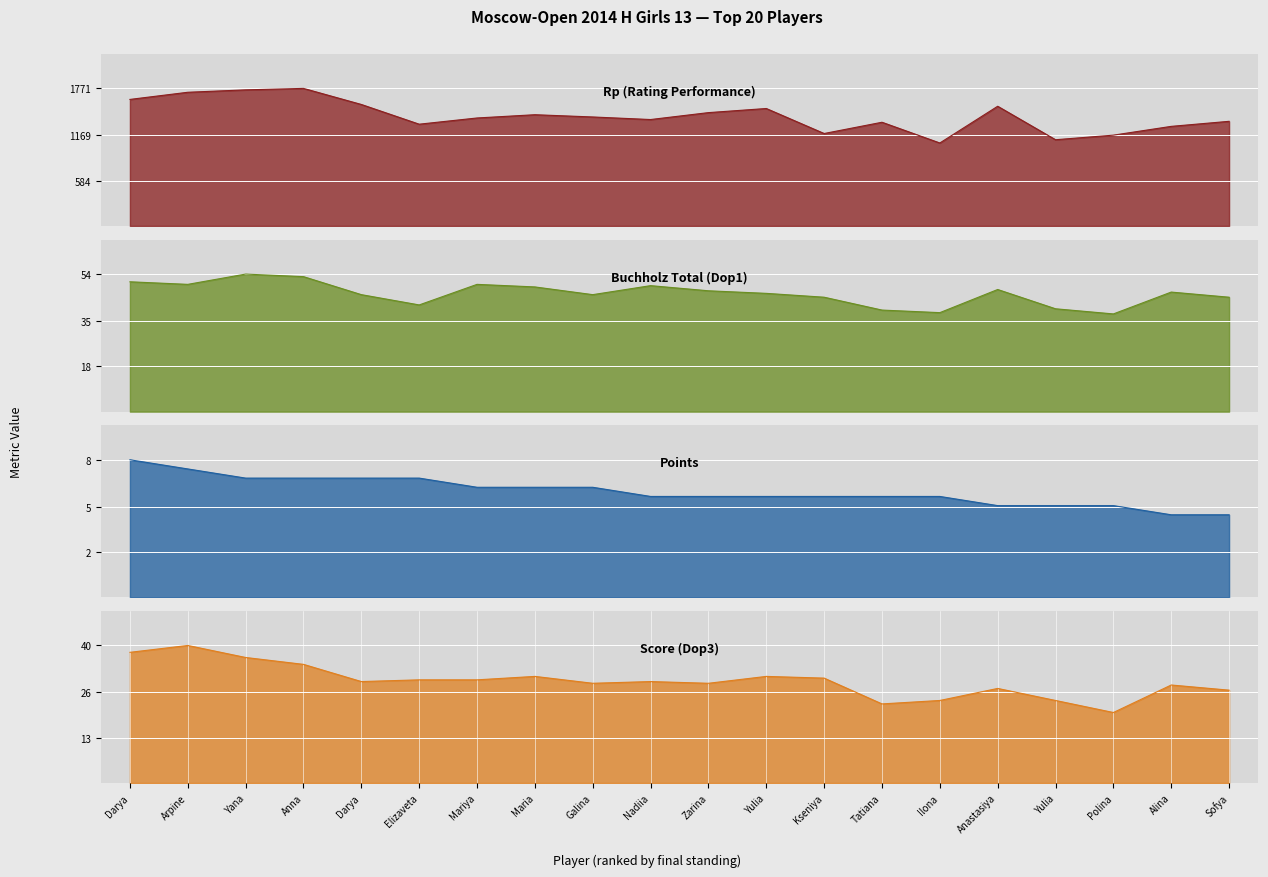

True or false: Points and Score (Dop3) intersect in this chart.

False